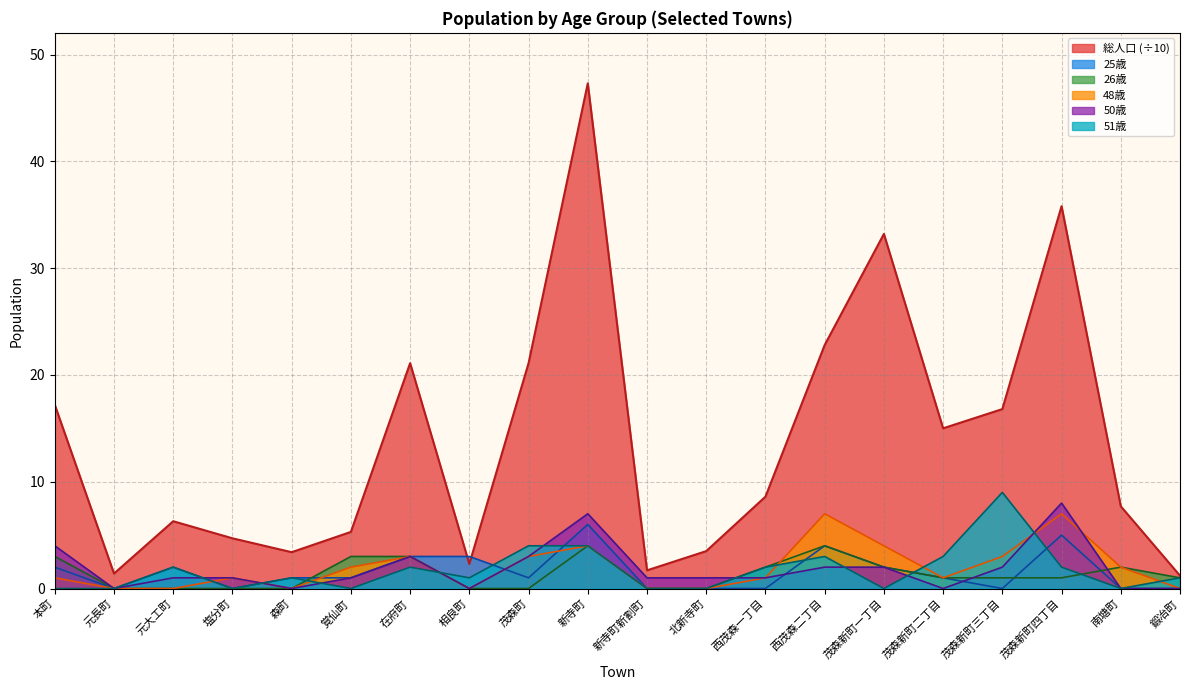

What are all the series names shown in the legend?

総人口 (÷10), 25歳, 26歳, 48歳, 50歳, 51歳